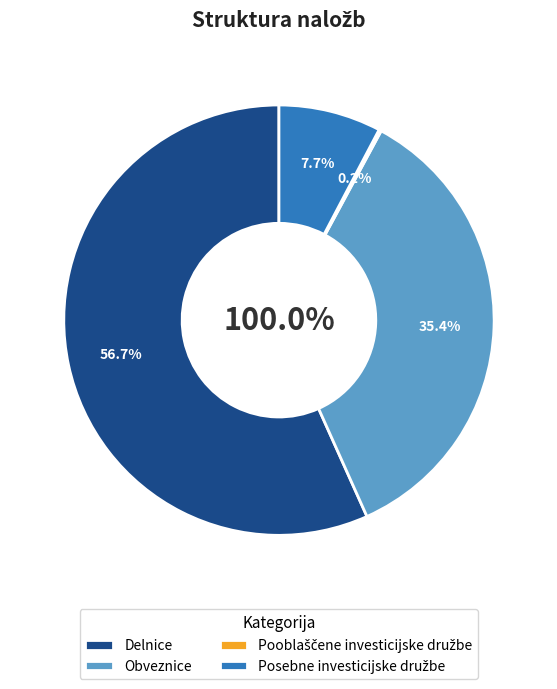

True or false: Pooblaščene investicijske družbe accounts for 0% of the total.

True